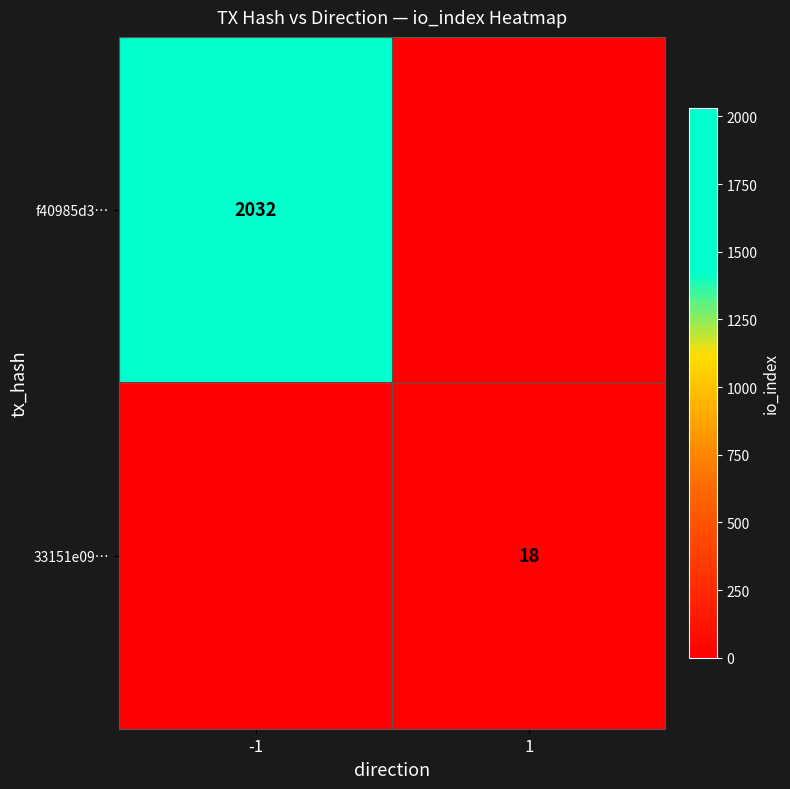

True or false: 33151e09… has a value of 18 at 1.

True